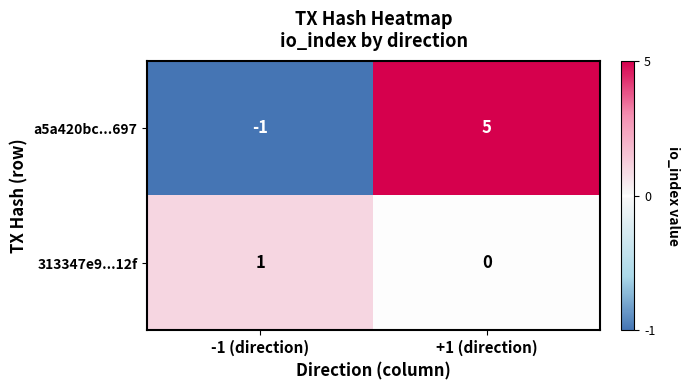

Between -1 (direction) and +1 (direction), which series saw the biggest shift?

a5a420bc...697